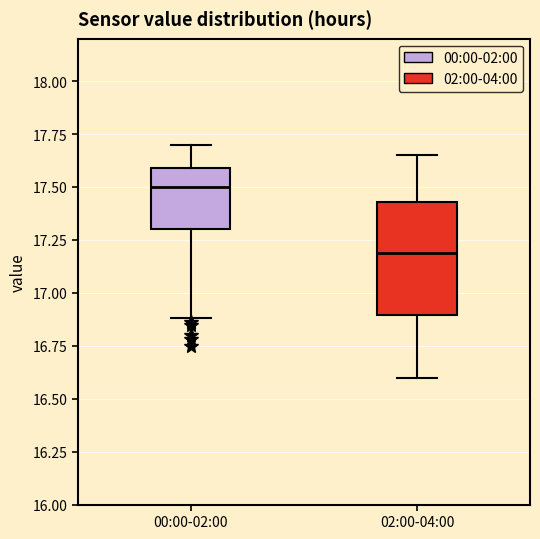

Comparing the boxes themselves (not the whiskers), which one is the tallest?

02:00-04:00